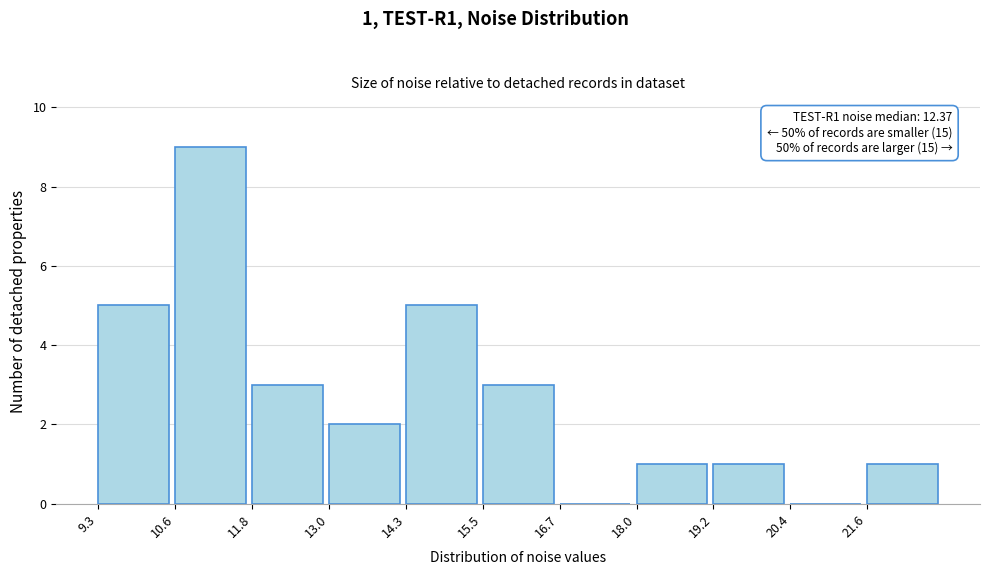

Over which range of the x-axis is the bar tallest?

10.6 to 11.8